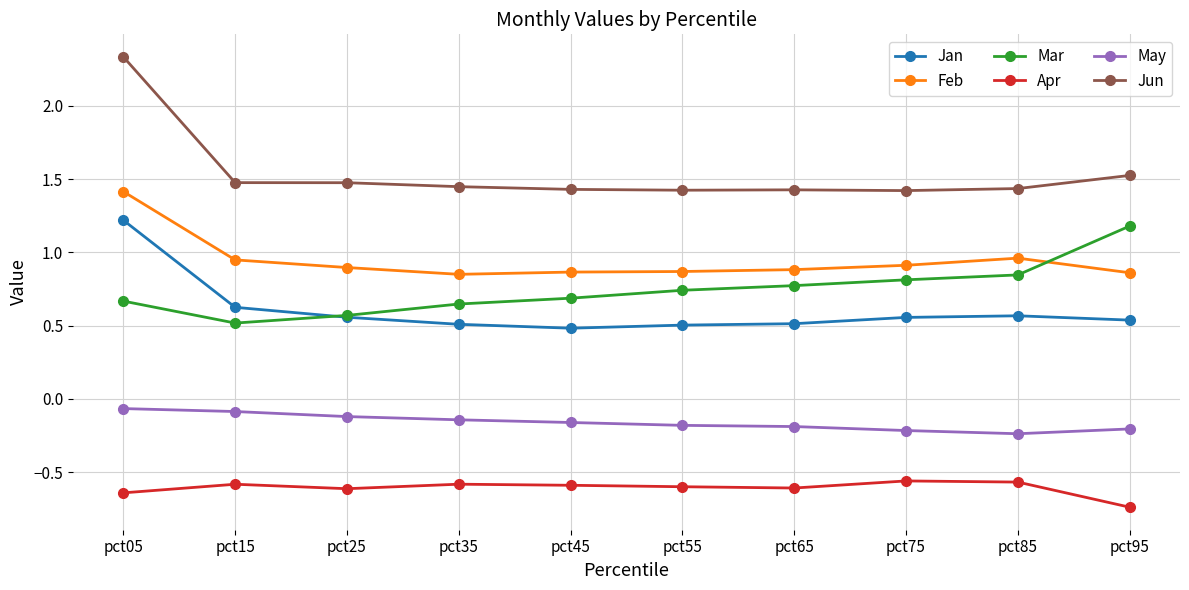

What is the total value across all series at pct35?

2.7